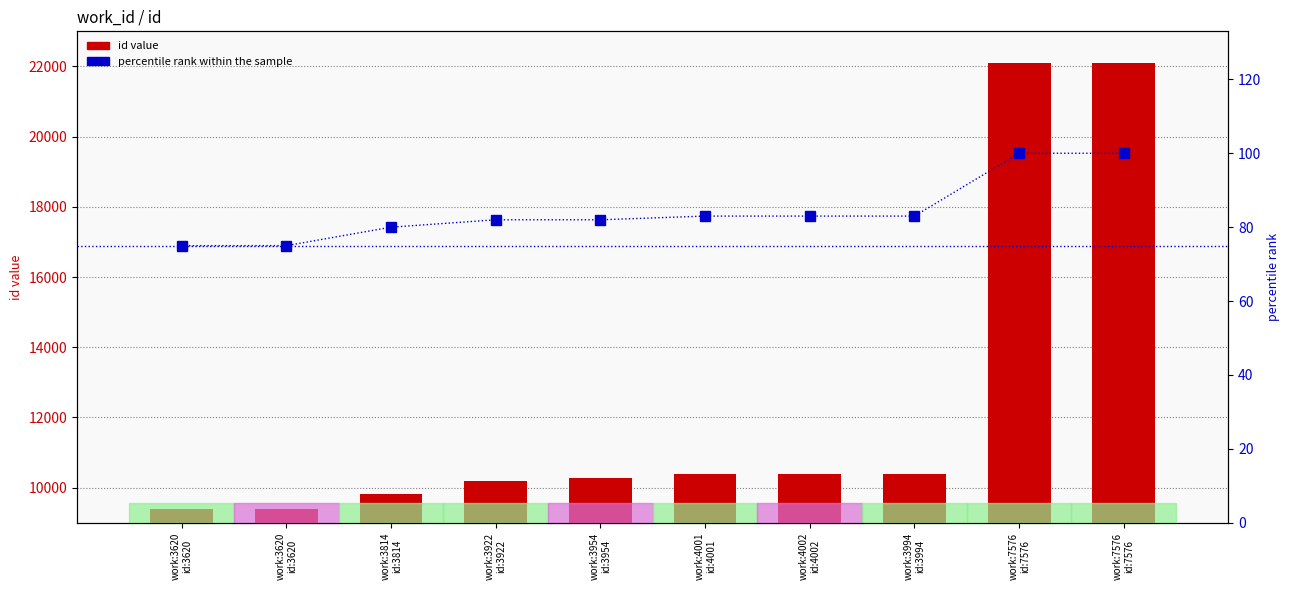

What is the difference between the maximum and minimum values in the id value series?

12695